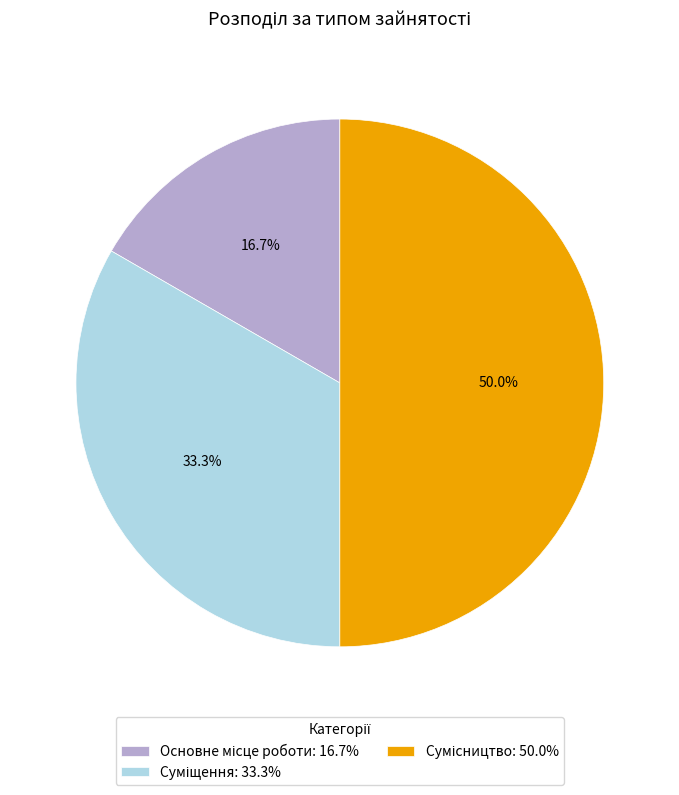

How many segments does this pie chart have?

3